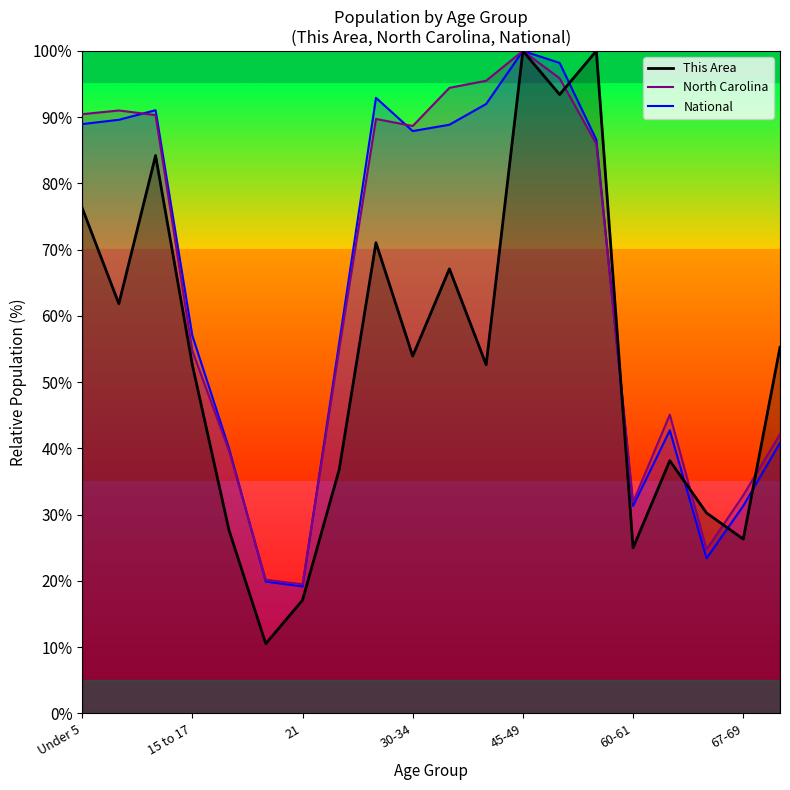

Which category has the lowest value across all series?

20